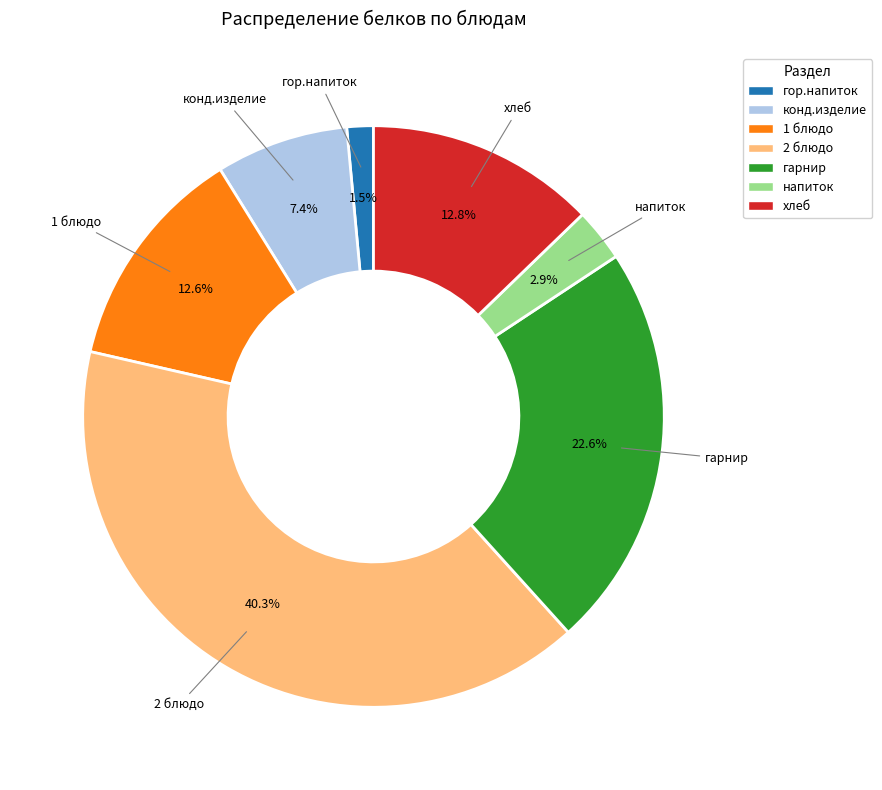

How much of the chart is everything except напиток?

97.1%